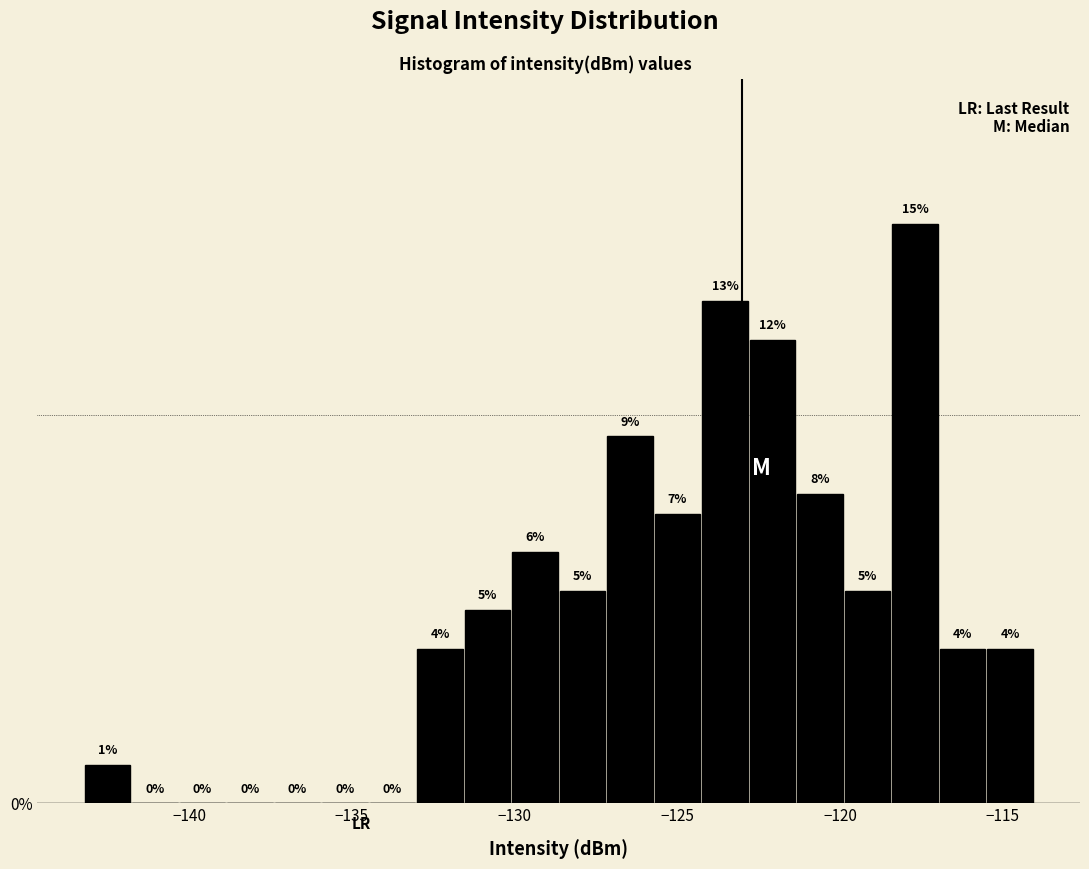

Around what value on the x-axis is the tallest bar? Give the approximate position of its centre, as read against the axis.

-117.5